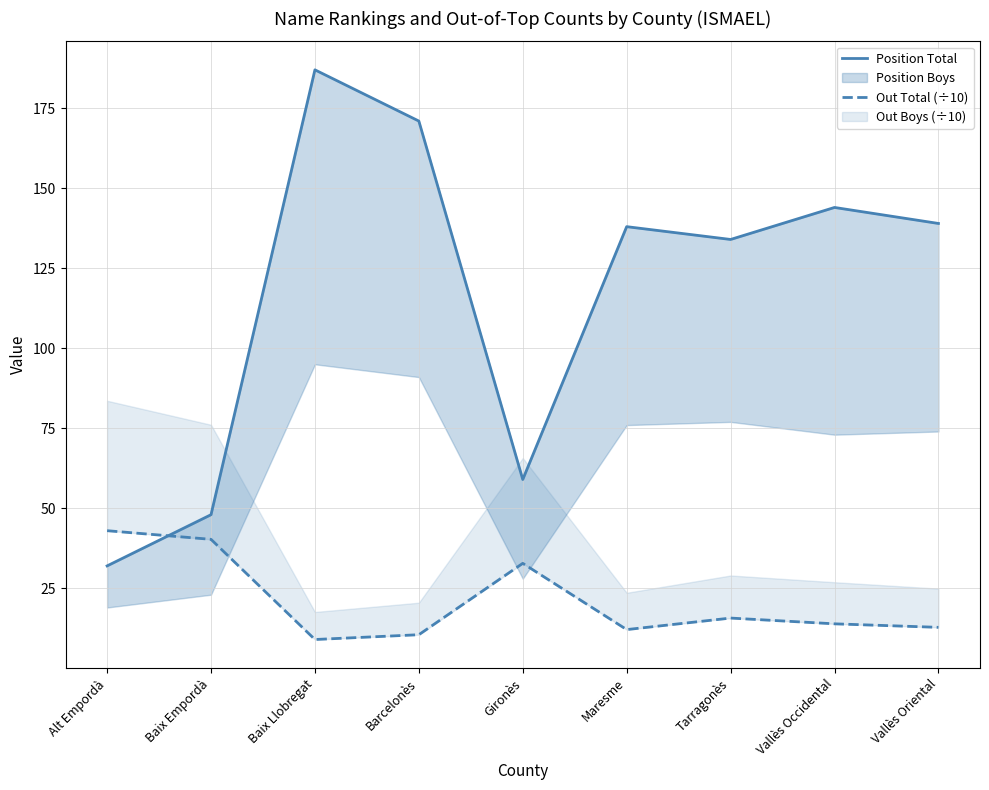

What is the sum of the Out Total (÷10) values at Alt Empordà and Baix Llobregat?

52.0